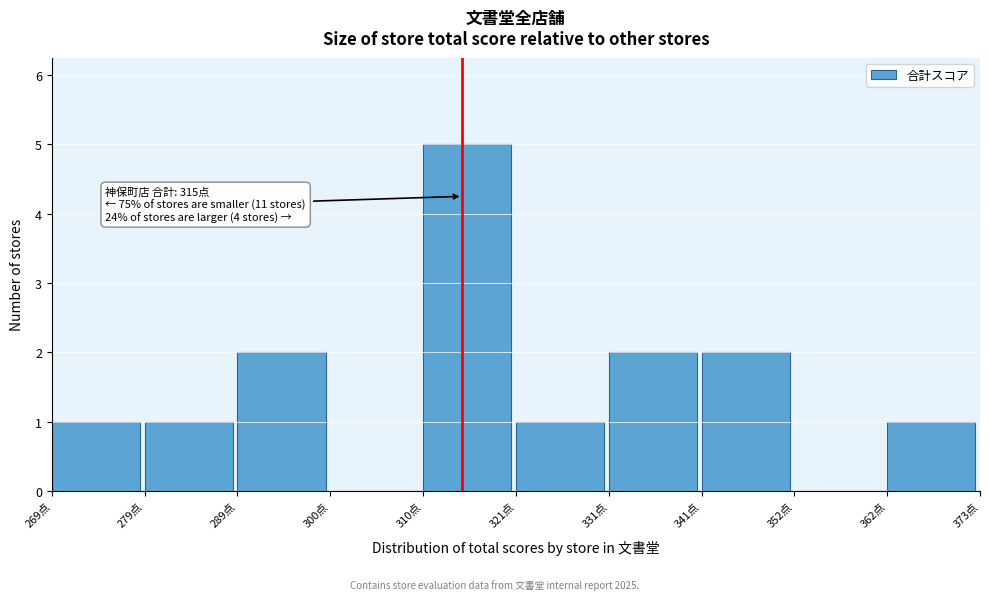

Over which range of the x-axis is the bar tallest?

310.6 to 321.0